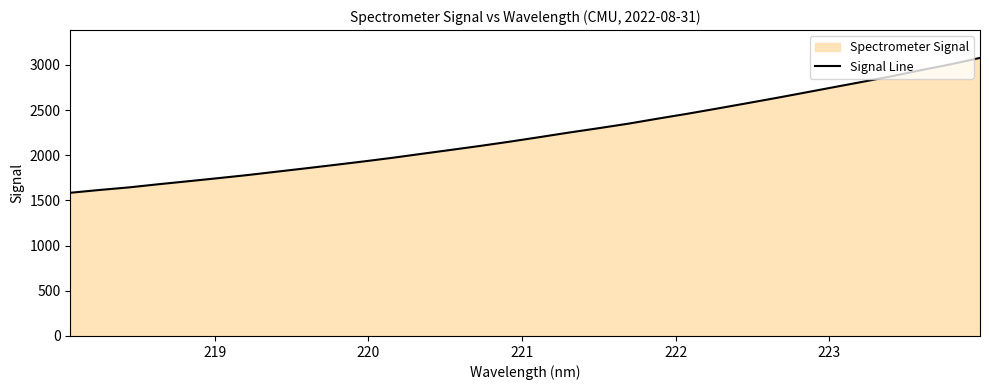

What is the difference between the maximum and minimum values?

1492.9